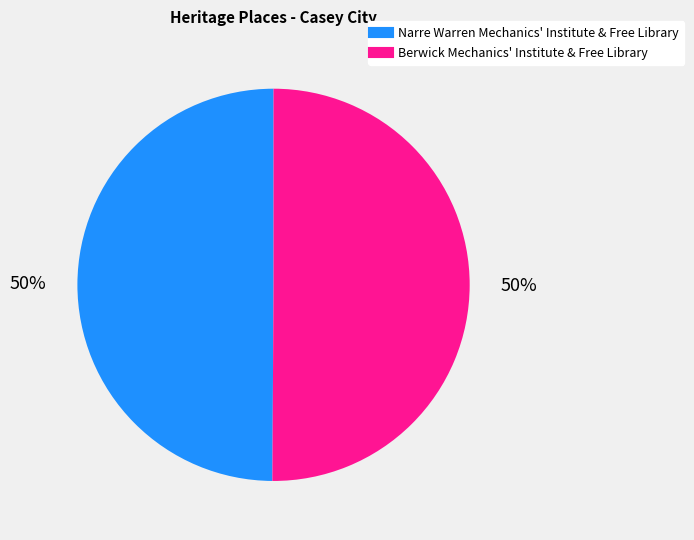

What percentage is the Narre Warren Mechanics' Institute & Free Library slice, to the nearest percent?

50%